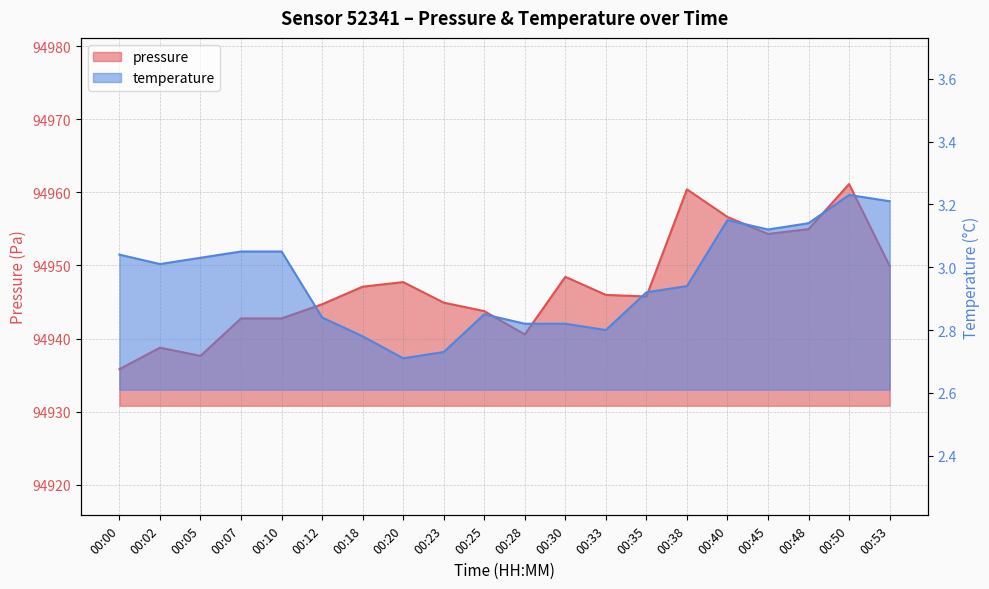

The value of pressure at 00:02 is 28915.9. True or false?

False